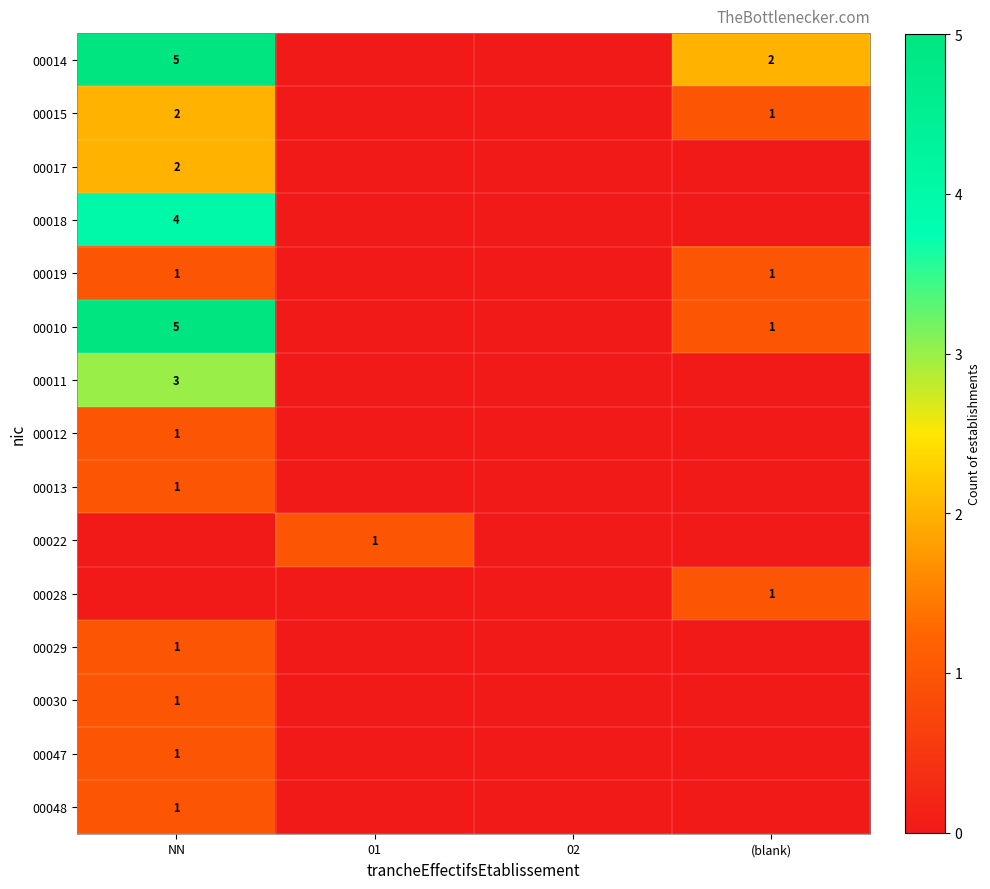

True or false: 00010 has a value of 7 at NN.

False